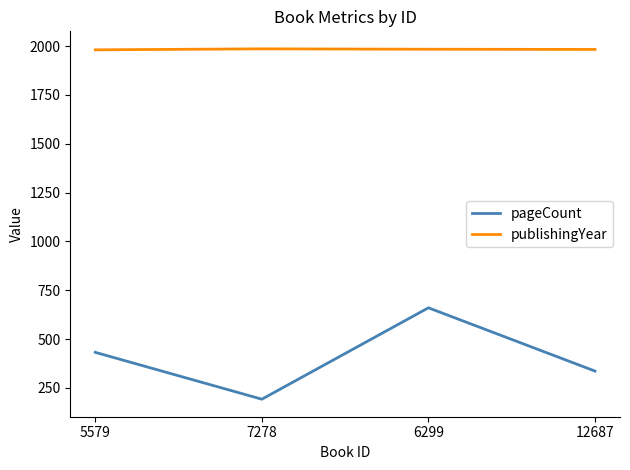

Read the publishingYear value at 12687.

1983